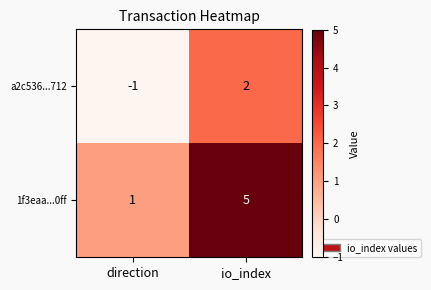

How many data points does each series have?

2